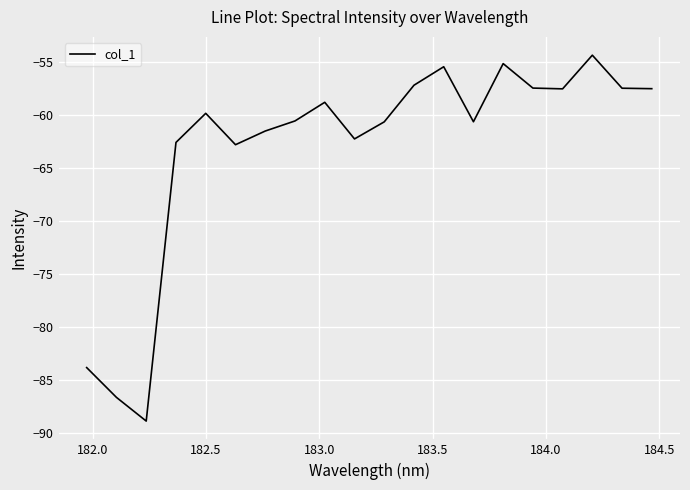

What is the maximum value shown in the chart?

-54.3